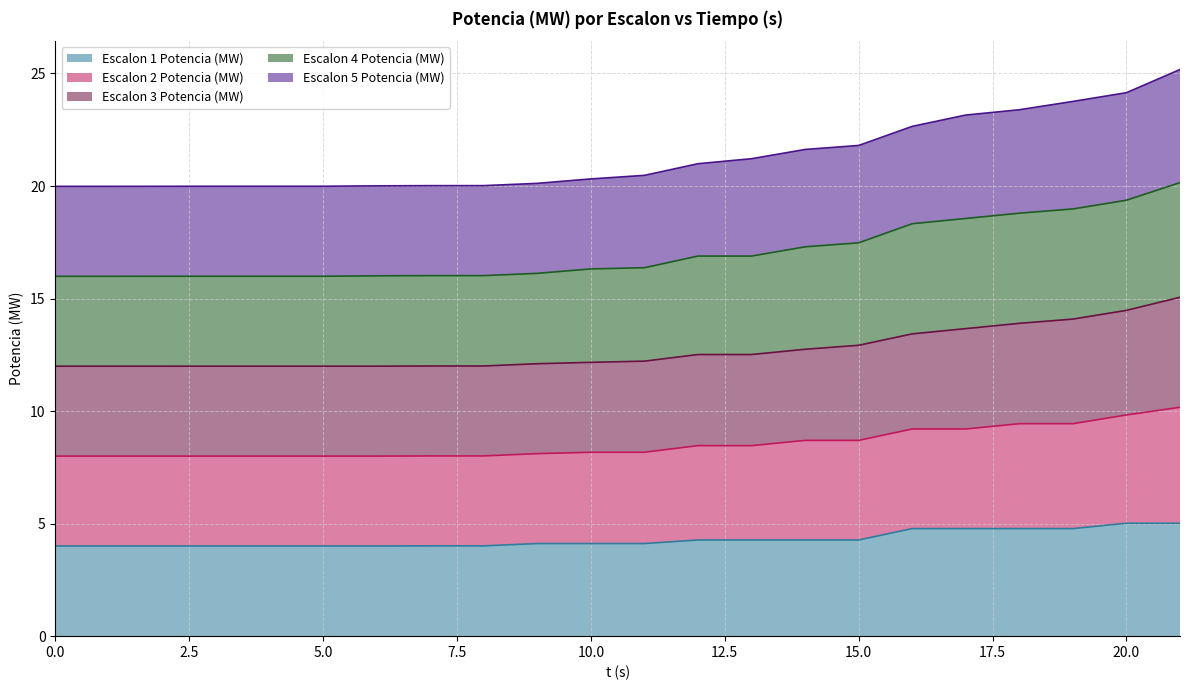

Is it true that Escalon 1 Potencia (MW) equals 4.3 at 15.0?

True